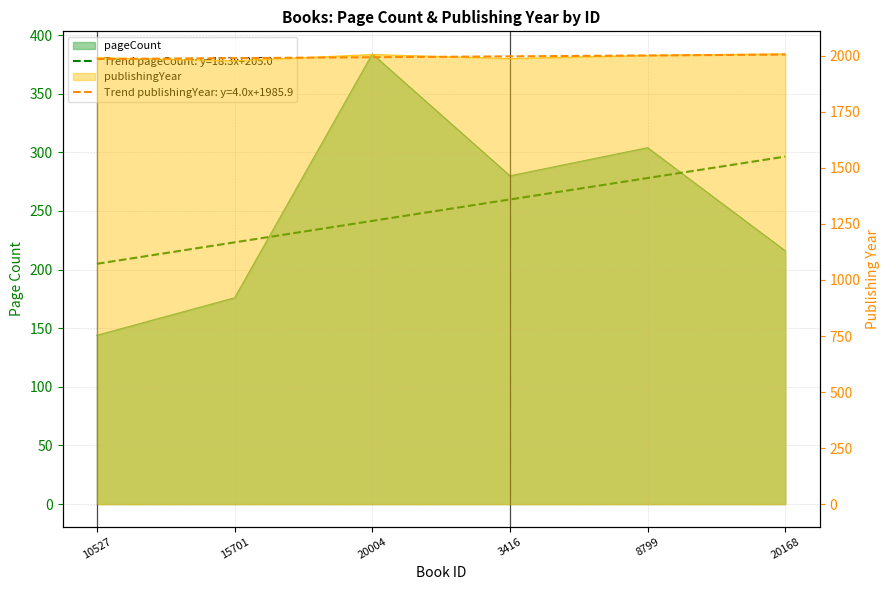

How many lines are shown in the chart?

2